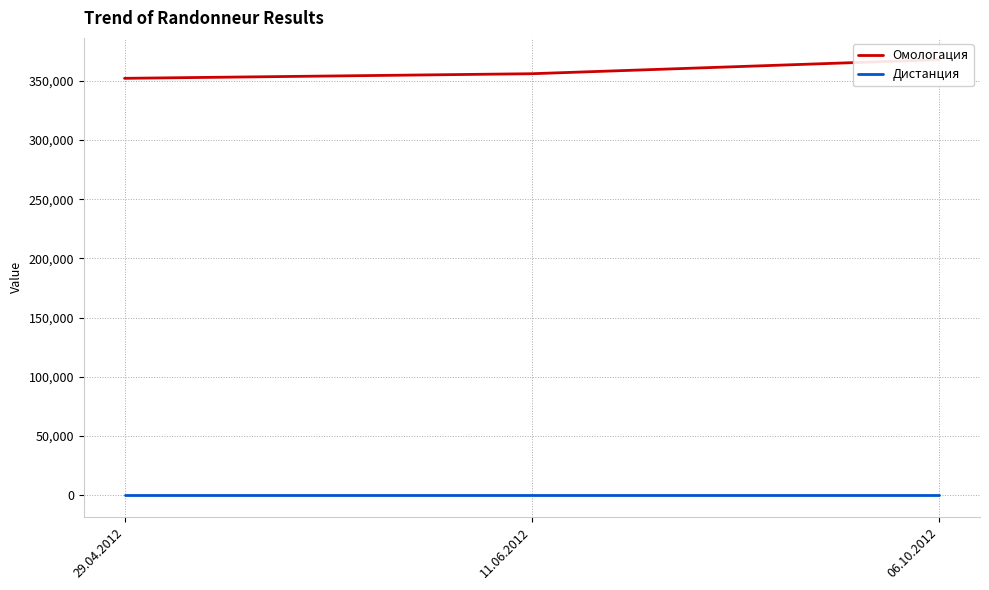

True or false: Омологация has a value of 356056 at 11.06.2012.

True